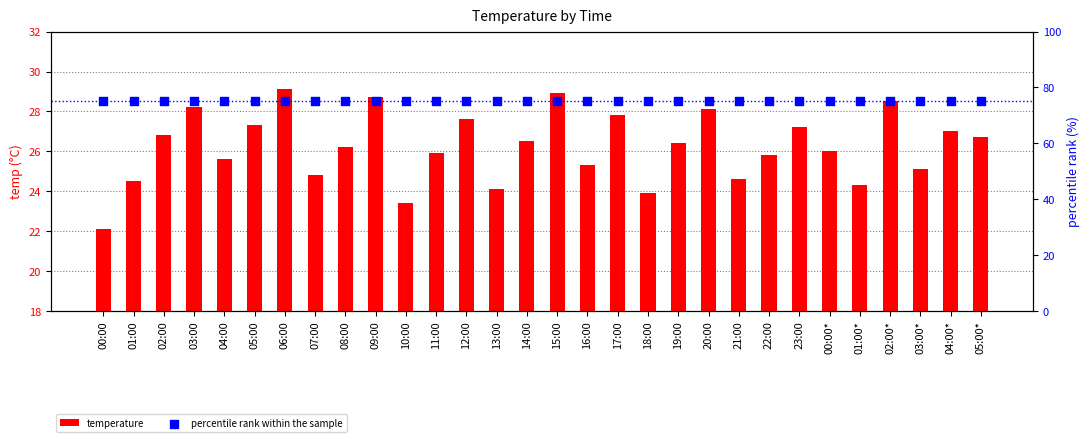

Which series has the largest total across all categories?

percentile rank within the sample